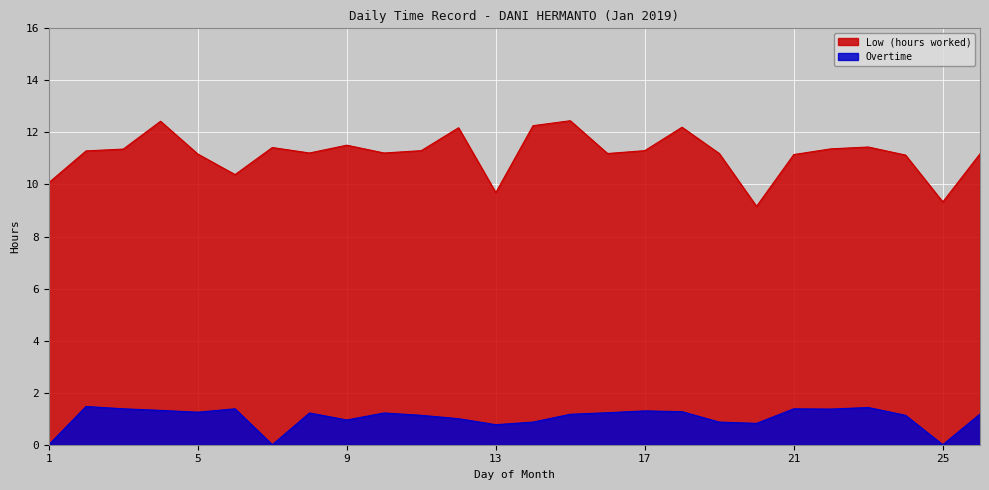

Which series has the widest spread of values?

Low (hours worked)